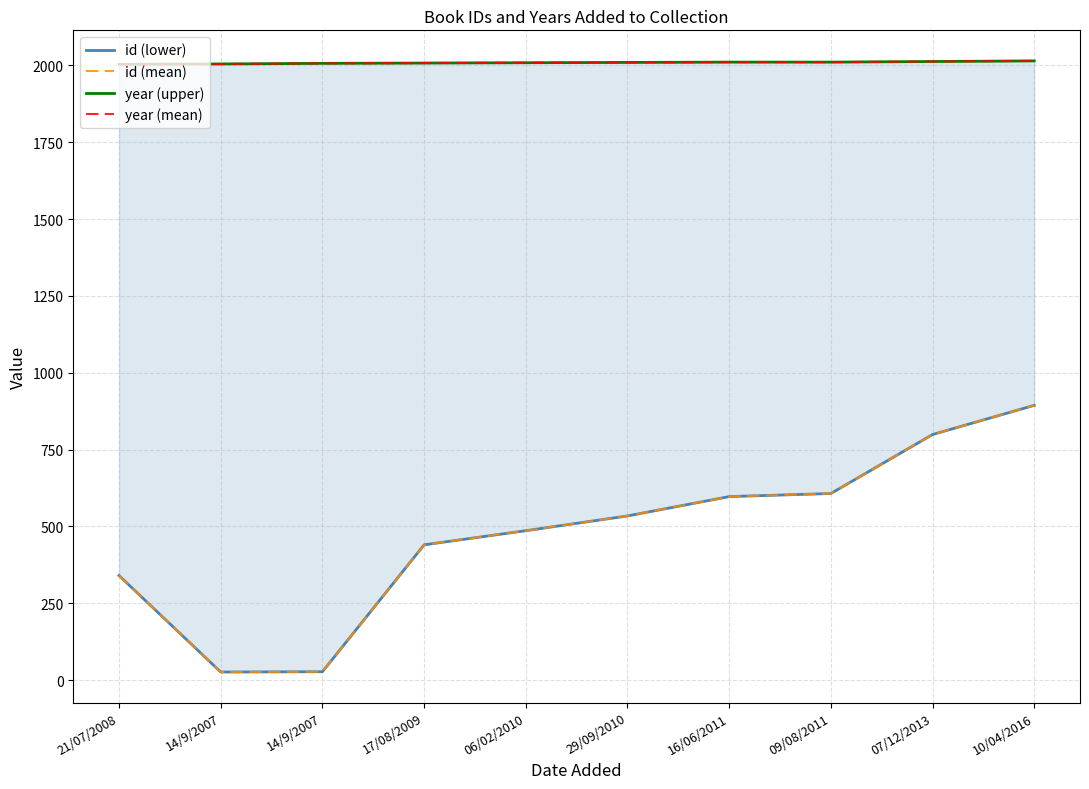

Is it true that year (upper) equals 1405 at 07/12/2013?

False